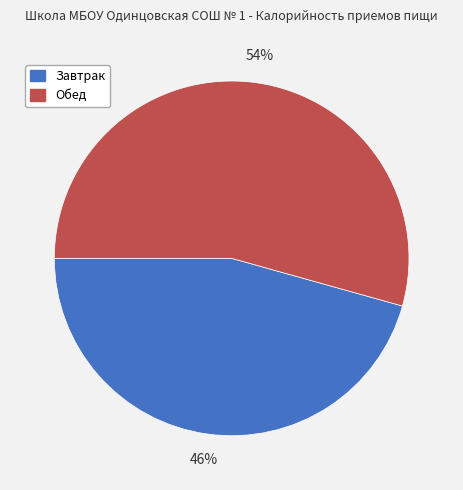

Is it true that Обед is 43% of the pie?

False